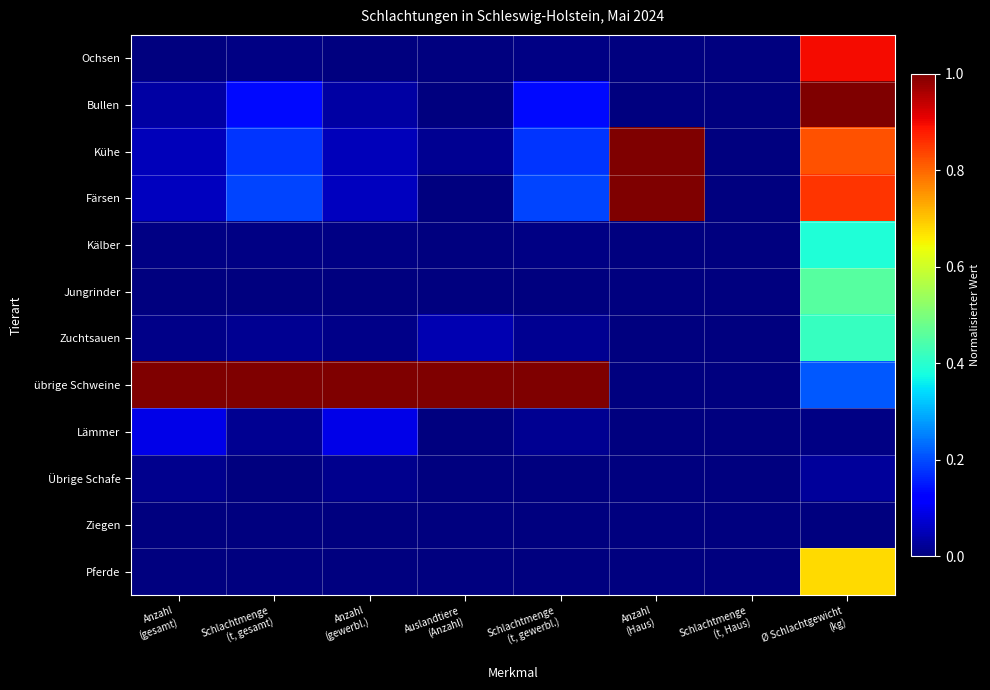

At which category does the chart reach its minimum across all series?

Auslandtiere
(Anzahl)